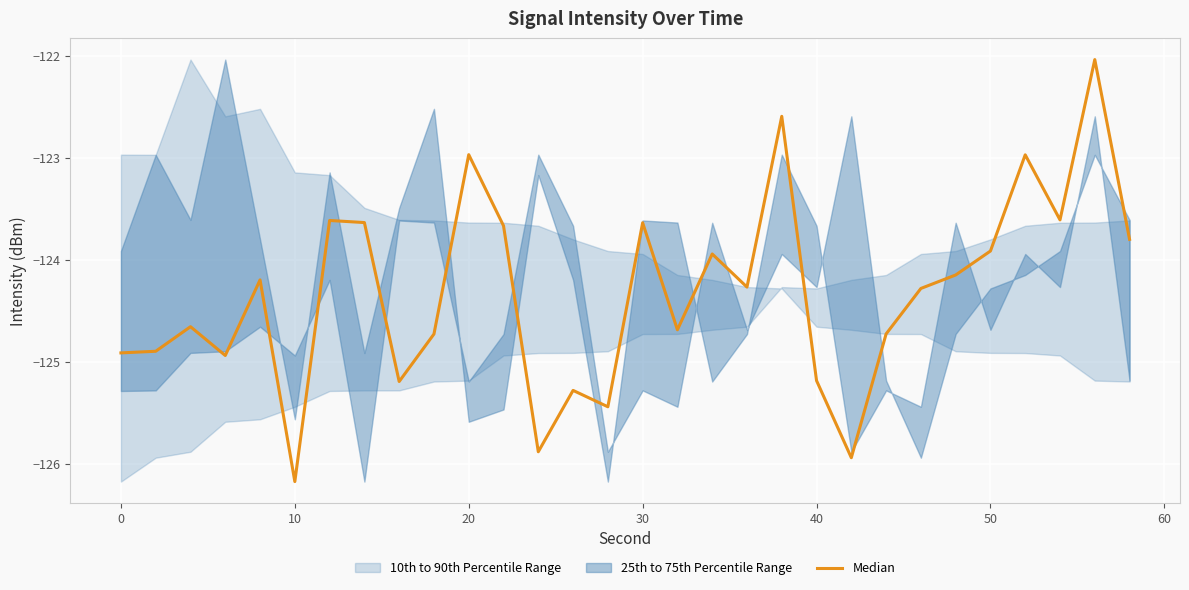

Reading right to left, transcribe all the data shown in this chart.

-123.8	-122.0	-123.6	-123.0	-123.9	-124.1	-124.3	-124.7	-125.9	-125.2	-122.6	-124.3	-123.9	-124.7	-123.6	-125.4	-125.3	-125.9	-123.7	-123.0	-124.7	-125.2	-123.6	-123.6	-126.2	-124.2	-124.9	-124.7	-124.9	-124.9